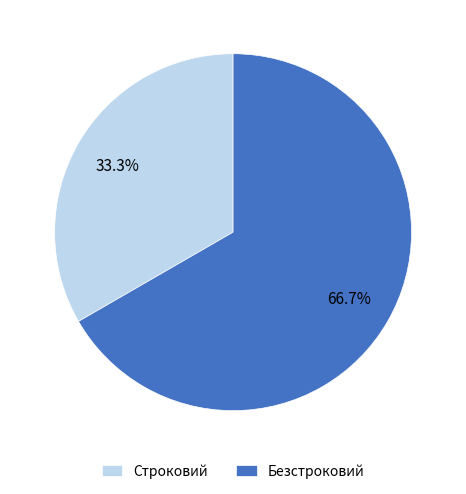

The Строковий slice represents 33% of the pie. True or false?

True